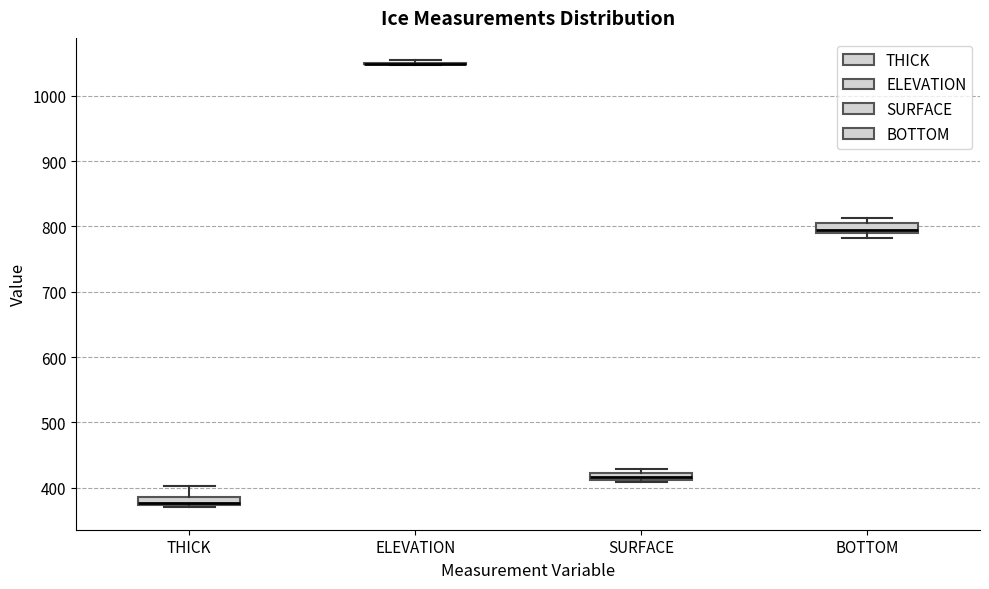

Where is the lower edge of the box for THICK on the y-axis? The values are not printed on the chart, so give them approximately, as read against the axis.

370